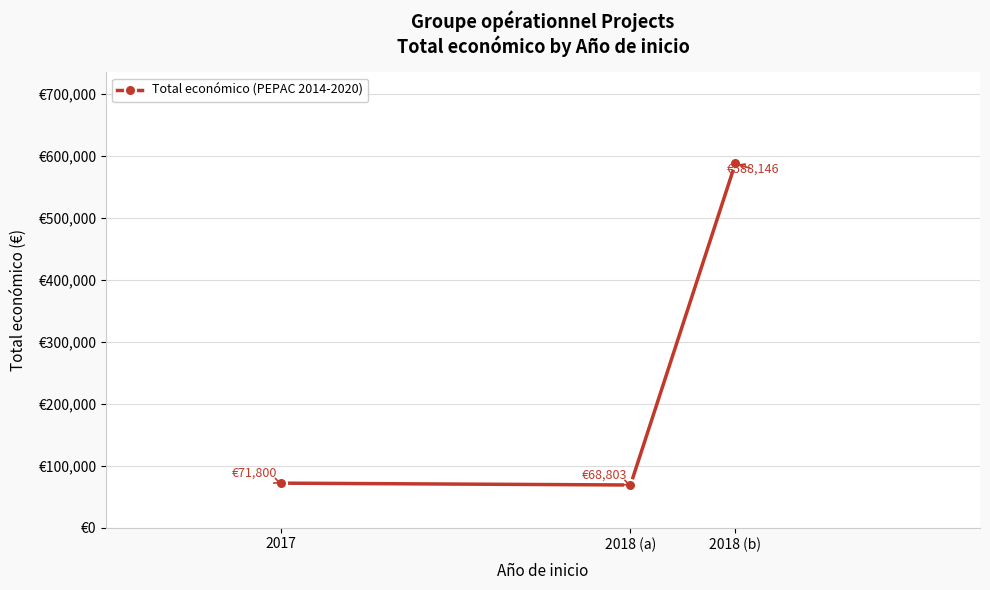

How many lines are shown in the chart?

1